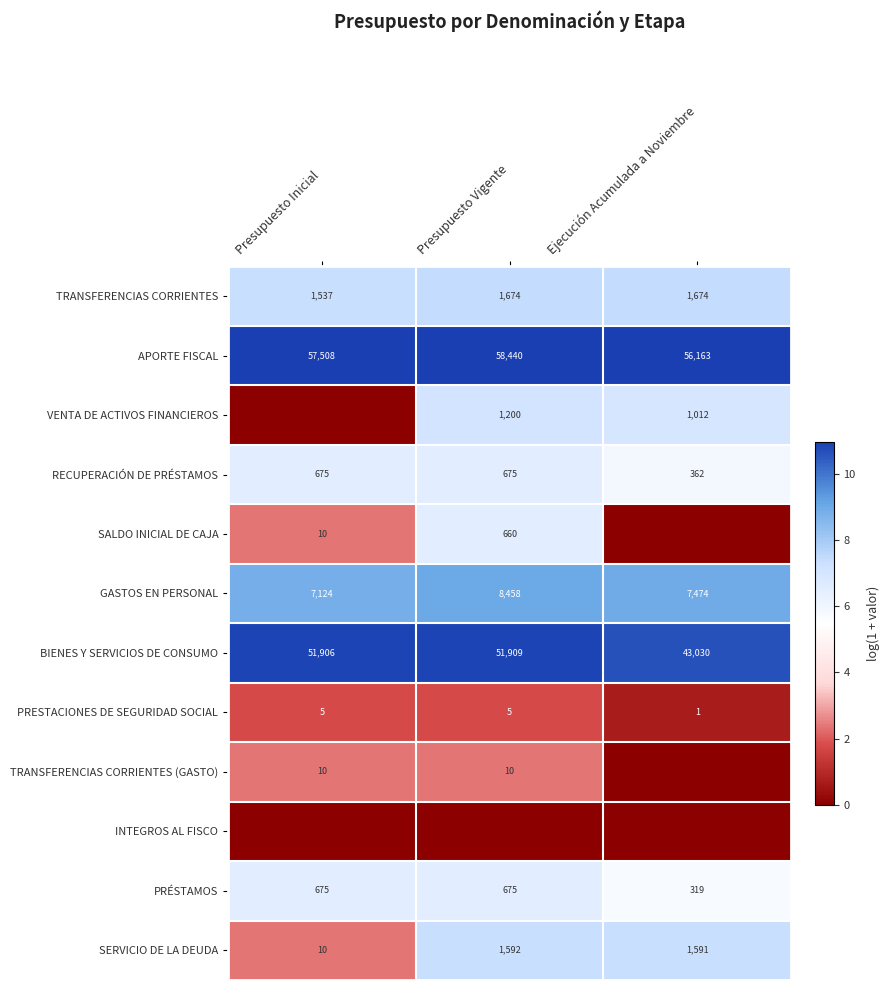

Is the value of APORTE FISCAL at Ejecución Acumulada a Noviembre greater than the value of PRESTACIONES DE SEGURIDAD SOCIAL at Ejecución Acumulada a Noviembre?

Yes